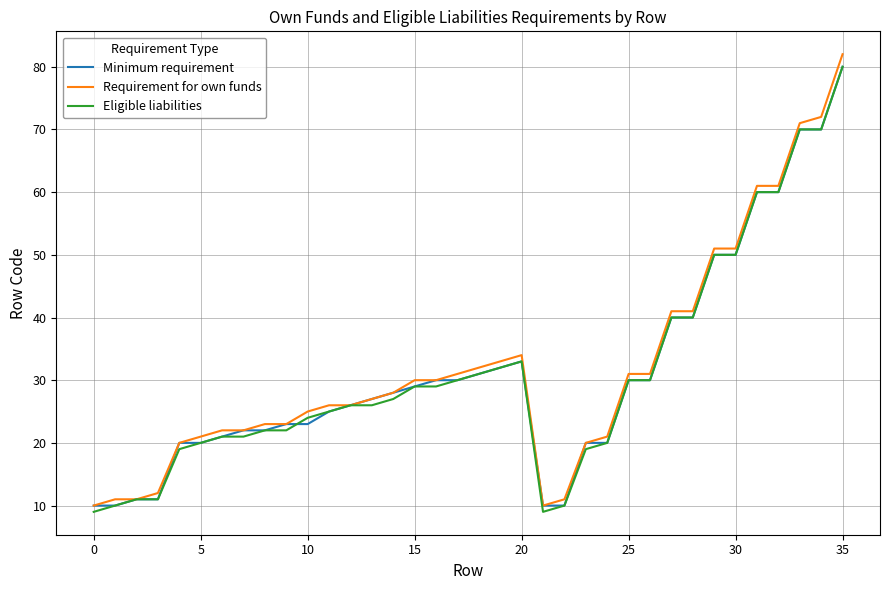

What is the lowest value of the Requirement for own funds series?

10